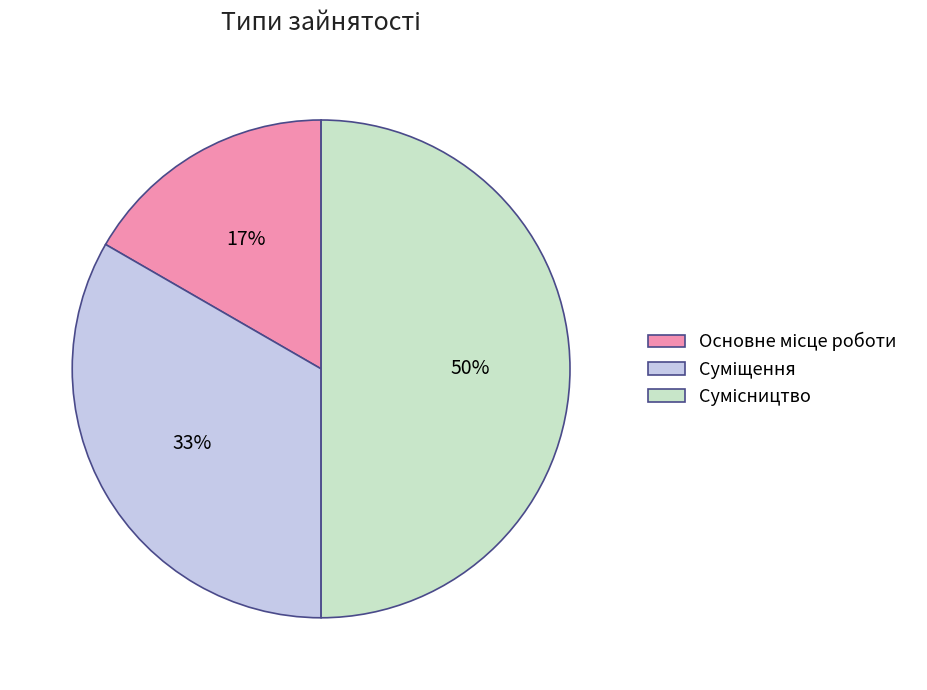

To the nearest percent, what is the average slice percentage?

33%